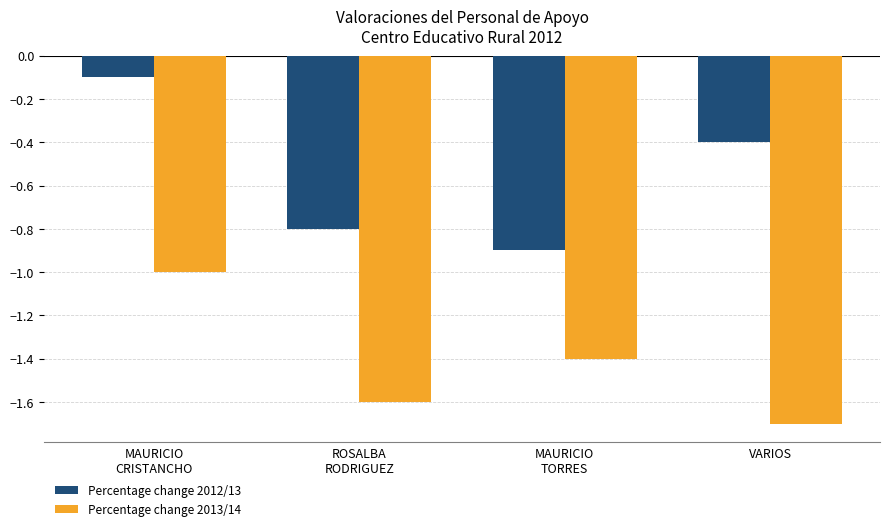

At MAURICIO
CRISTANCHO, list the series in order from largest to smallest.

Percentage change 2012/13, Percentage change 2013/14